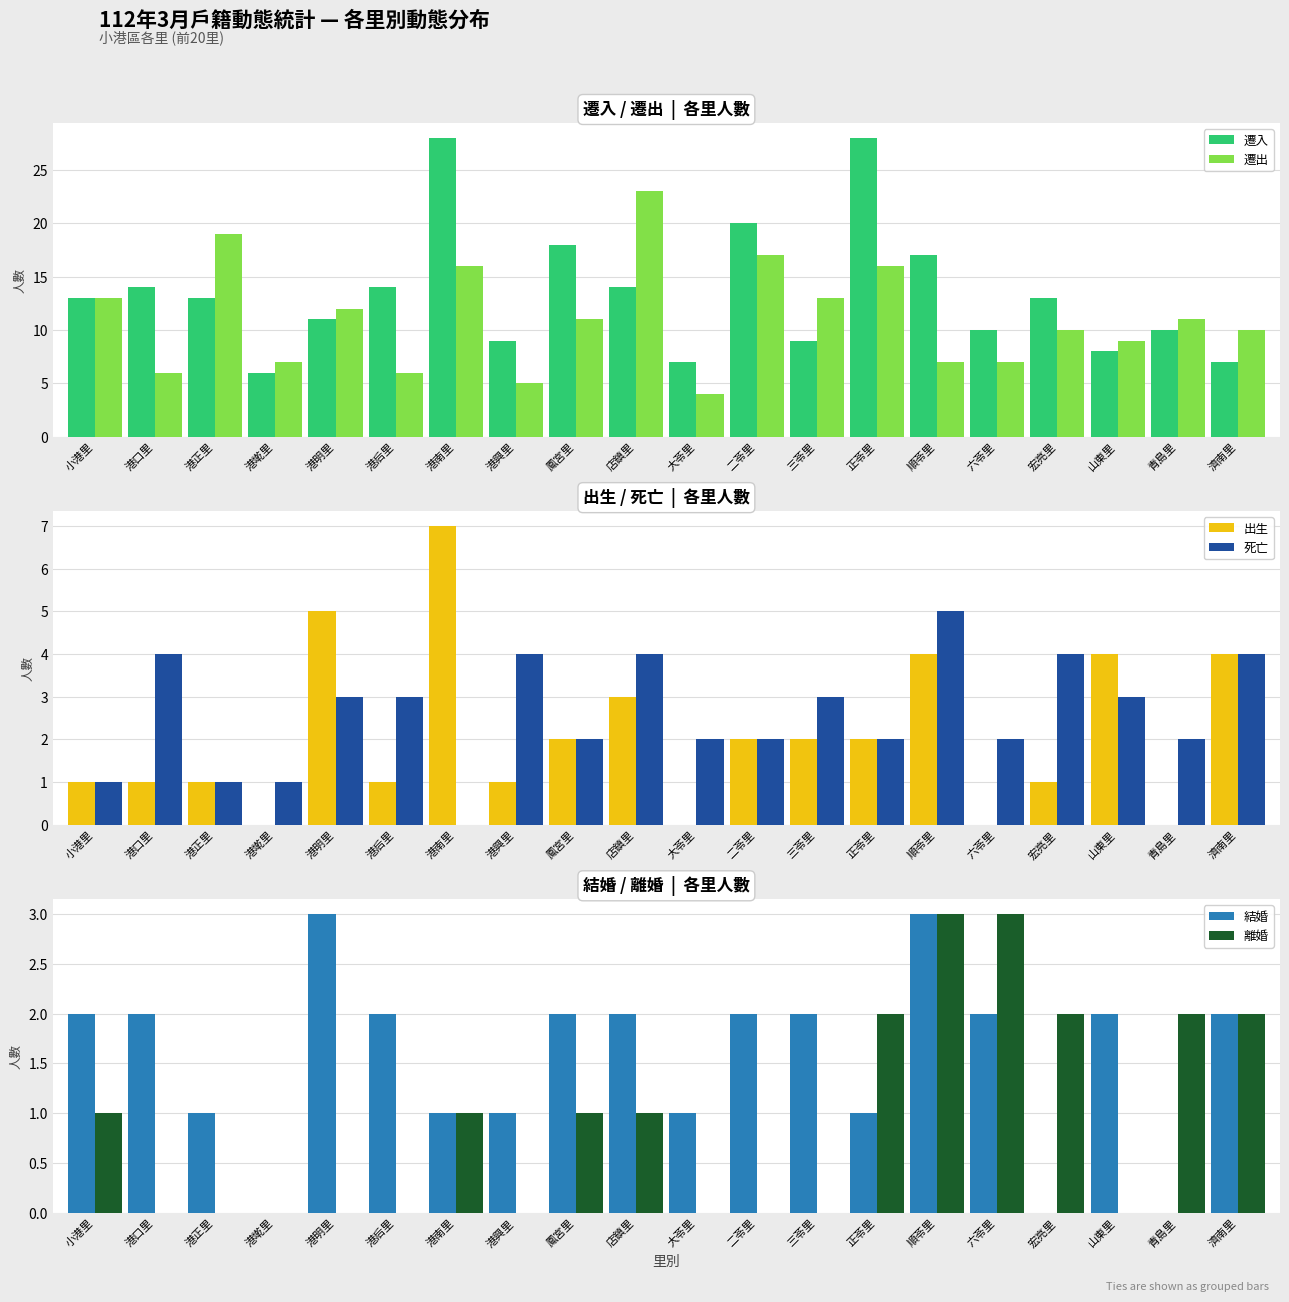

How many bars are there in each group?

6